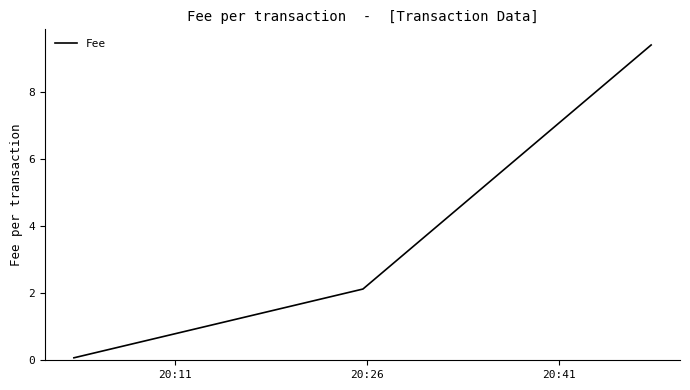

What is the difference between the second highest and minimum values?

2.1